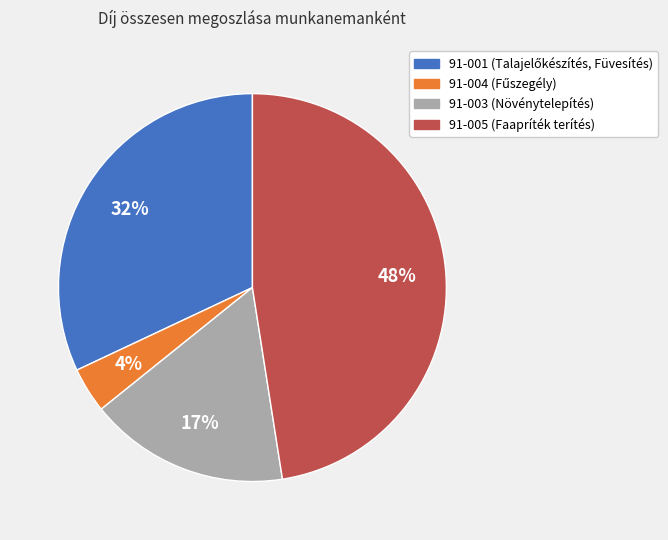

Is there a majority slice in this chart?

No